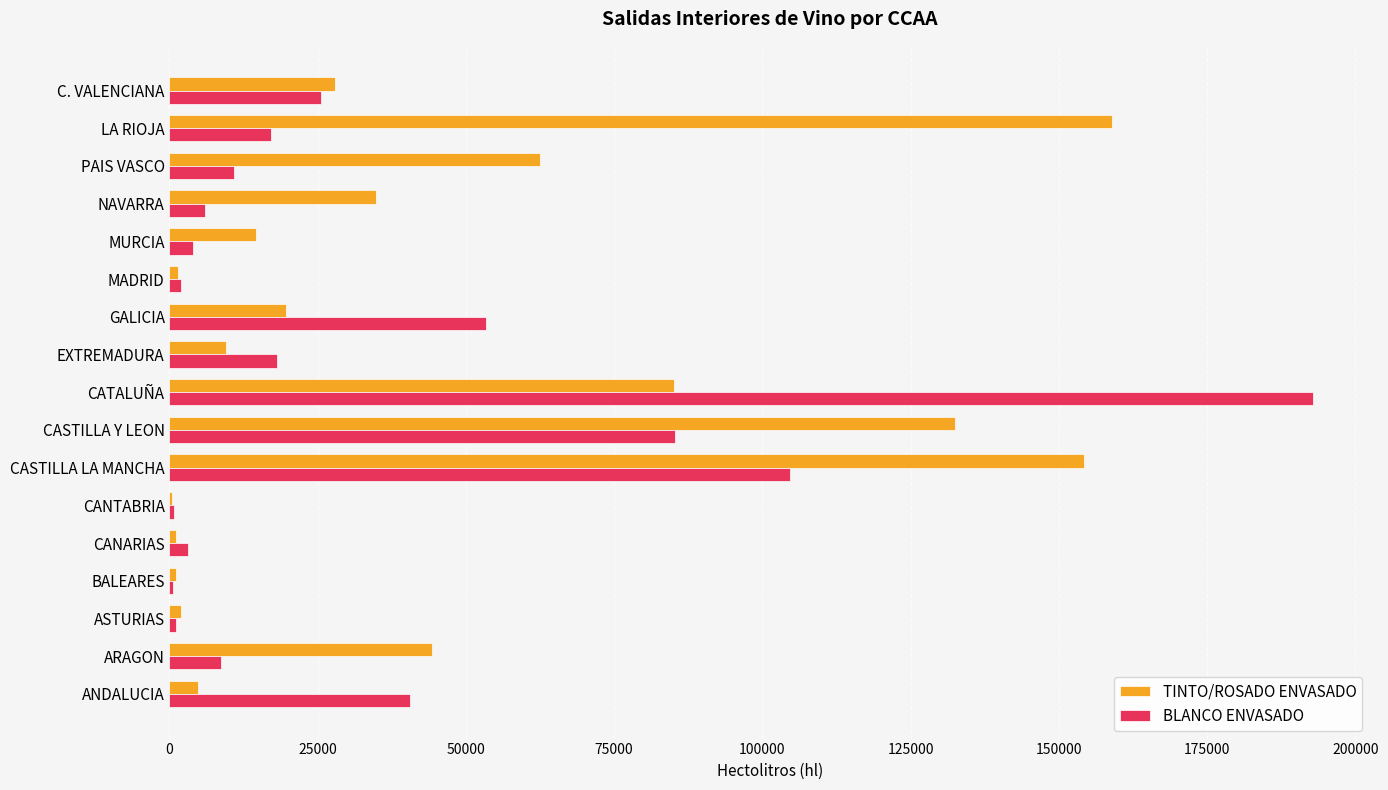

Which series has the largest total across all categories?

TINTO/ROSADO ENVASADO